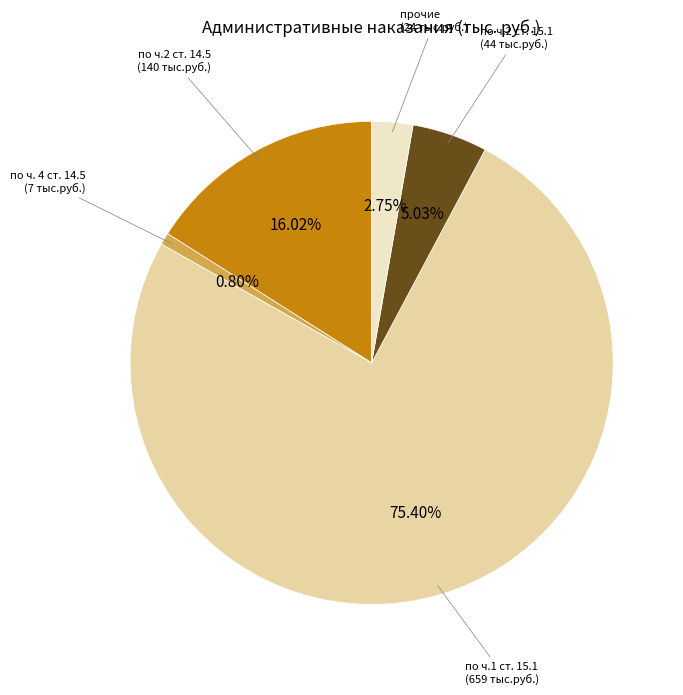

How many slices are in this pie chart?

5